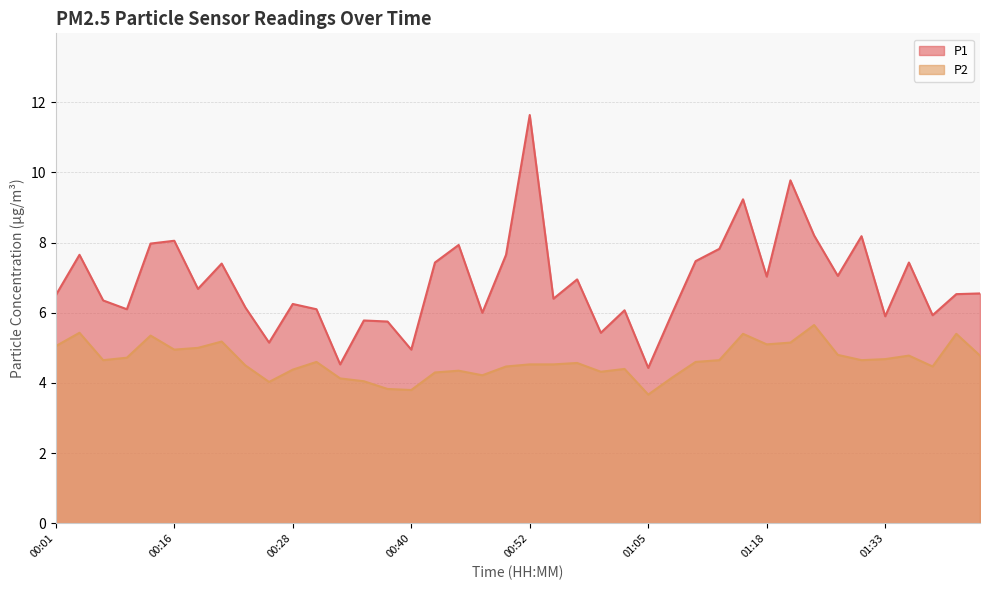

What is the sum of the P2 values at 01:07 and 01:26?

8.9